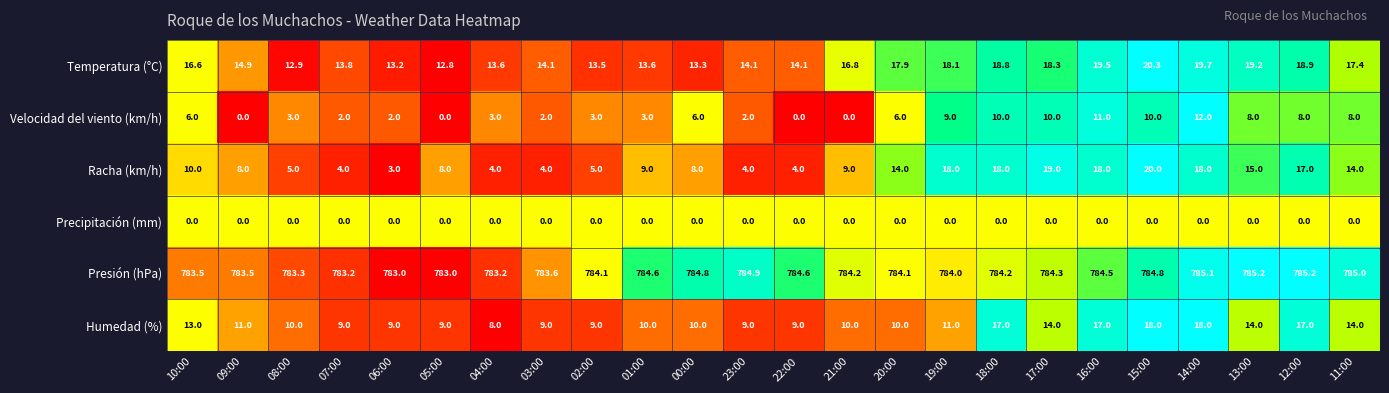

Rank the series at 19:00 from lowest to highest value.

Precipitación (mm), Velocidad del viento (km/h), Humedad (%), Racha (km/h), Temperatura (°C), Presión (hPa)